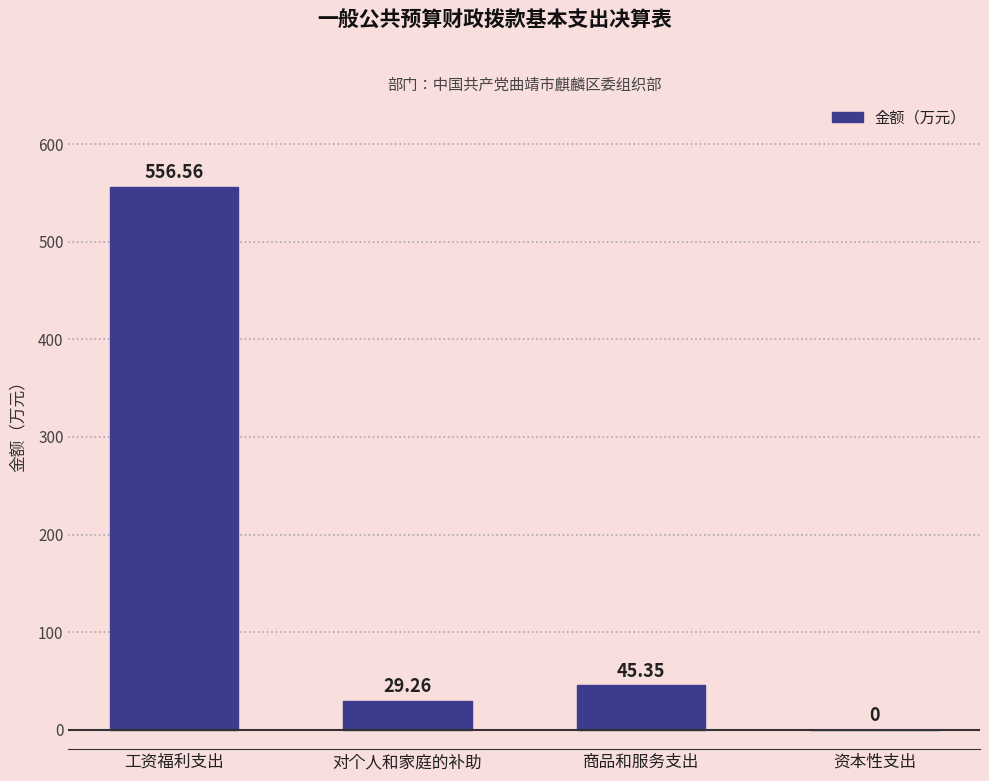

Are the bars horizontal?

No